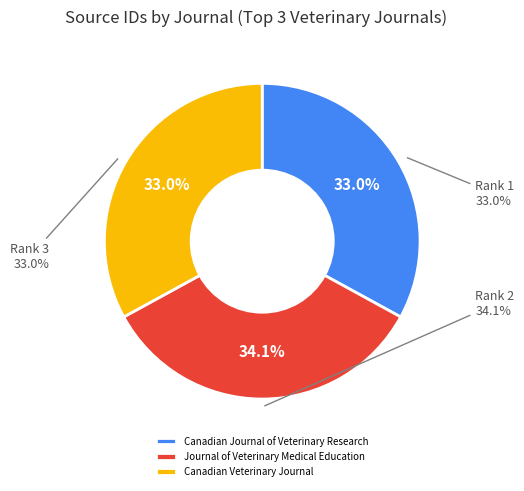

Which category has the biggest portion of the pie?

Journal of Veterinary Medical Education